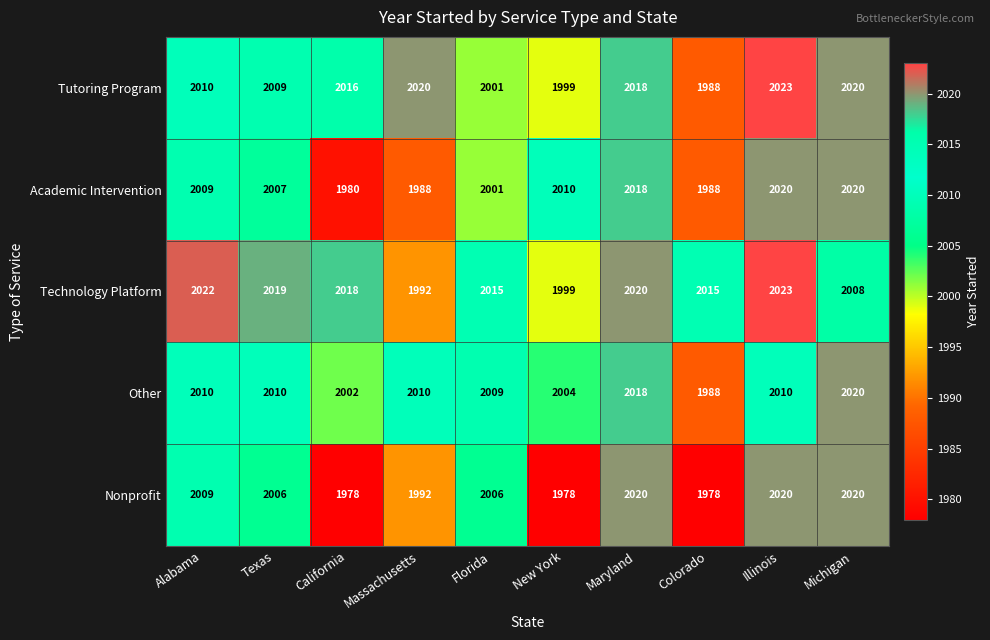

At which category is the sum across all series the highest?

Illinois